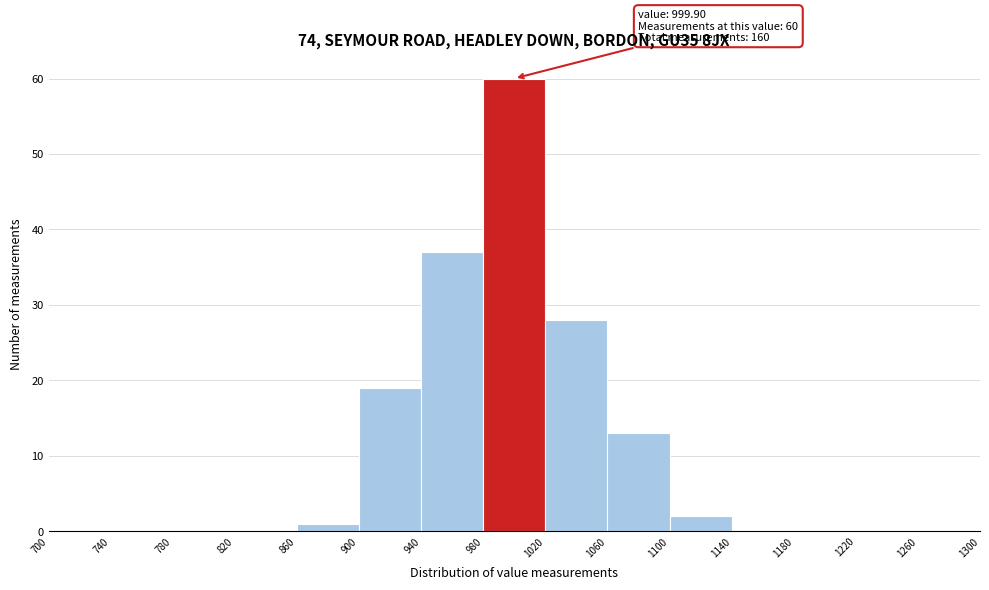

Which range on the x-axis has the tallest bar?

980 to 1020